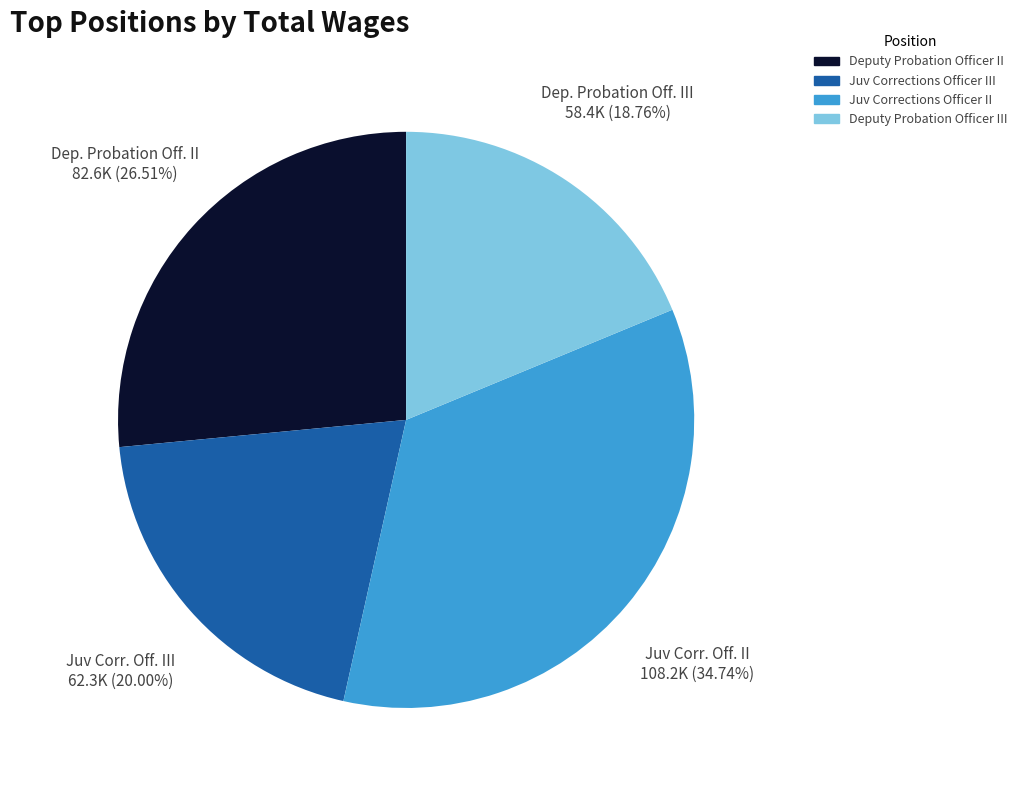

Rank the categories by value from lowest to highest.

Deputy Probation Officer III, Juv Corrections Officer III, Deputy Probation Officer II, Juv Corrections Officer II